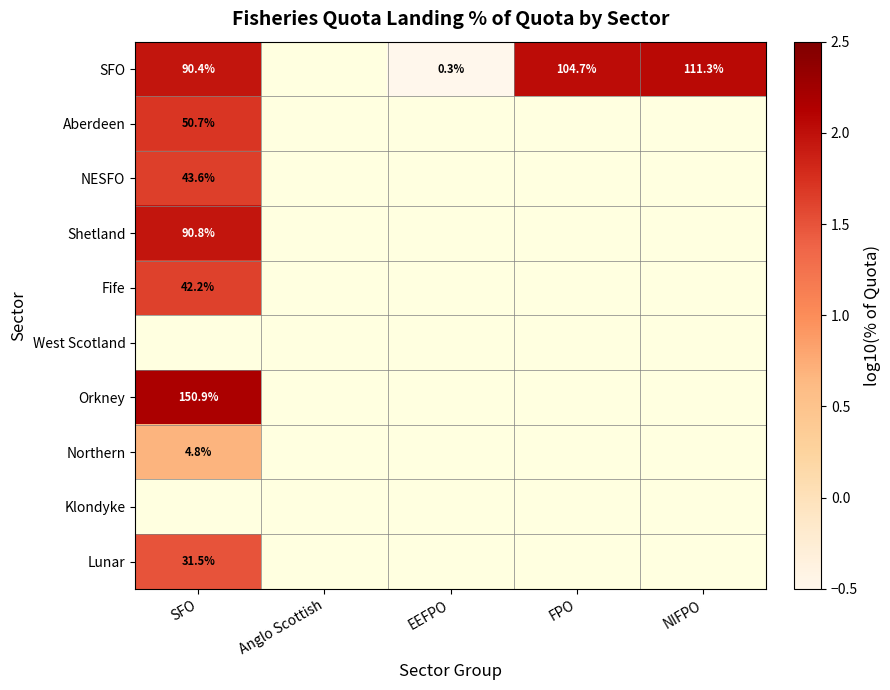

At EEFPO, list the series in order from smallest to largest.

SFO, Aberdeen, NESFO, Shetland, Fife, West Scotland, Orkney, Northern, Klondyke, Lunar